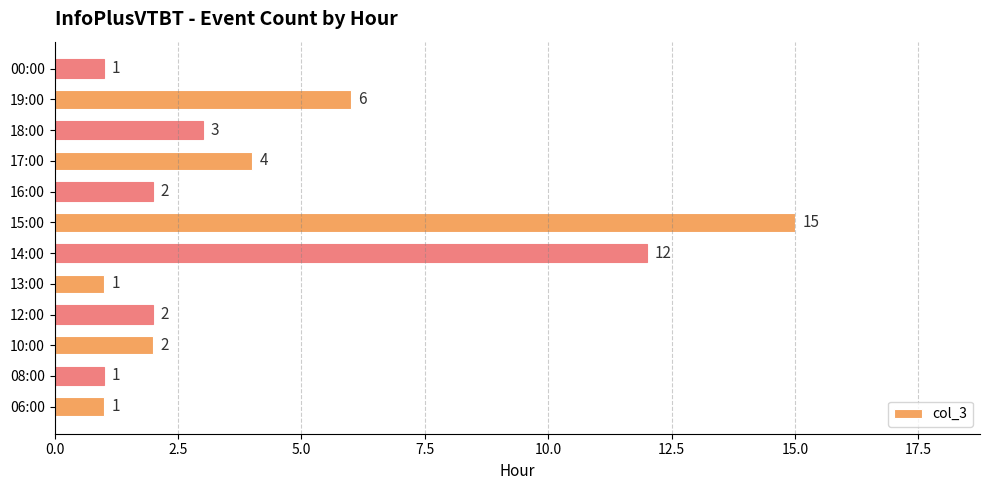

The chart shows a value of 1 at 00:00. True or false?

True